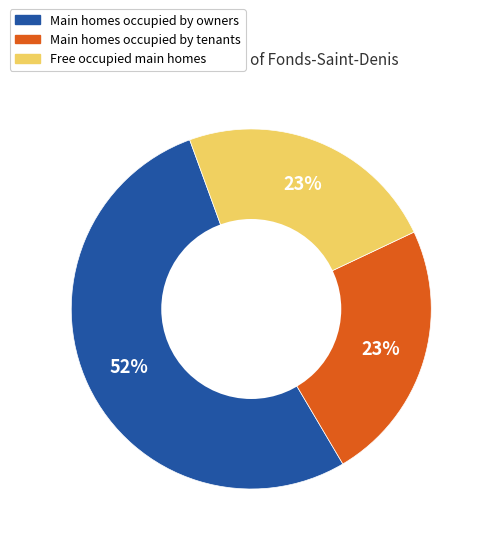

The 7 slice represents 1% of the pie. True or false?

False